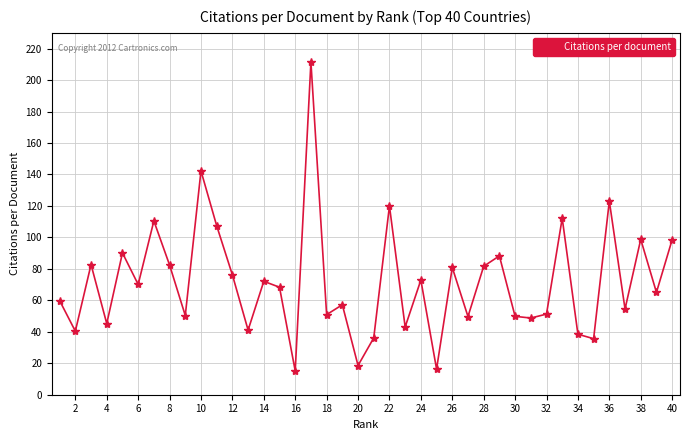

What is the value of the 21st point from the left?

36.1